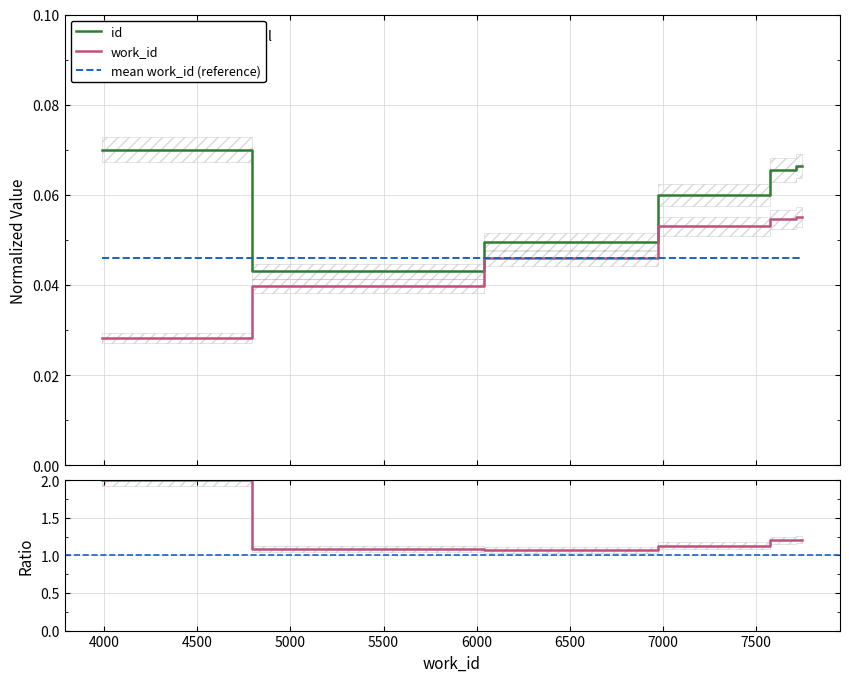

Is this an area chart (filled region under the line)?

No